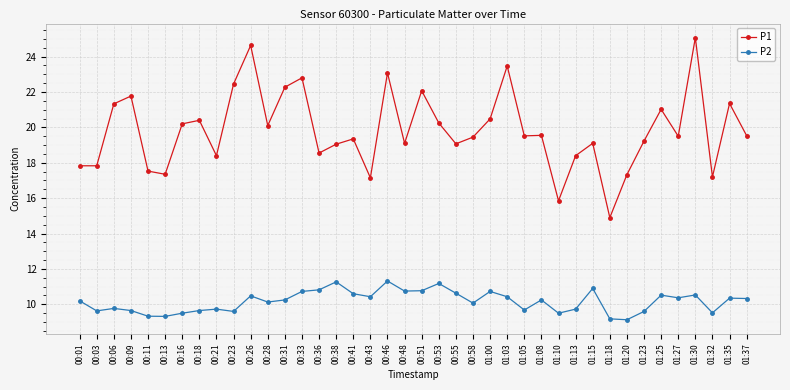

Is the value of P2 at 00:58 greater than the value of P1 at 00:51?

No